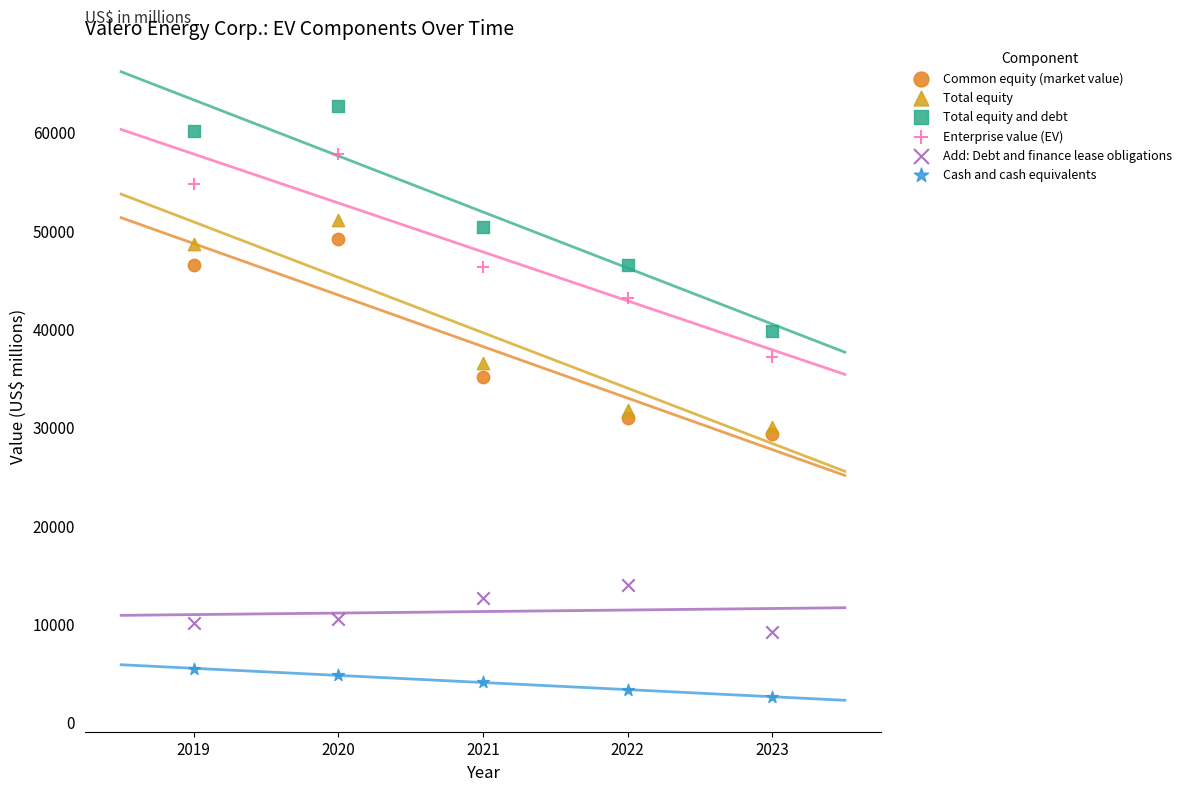

What are all the series names shown in the legend?

Common equity (market value), Total equity, Total equity and debt, Enterprise value (EV), Add: Debt and finance lease obligations, Cash and cash equivalents